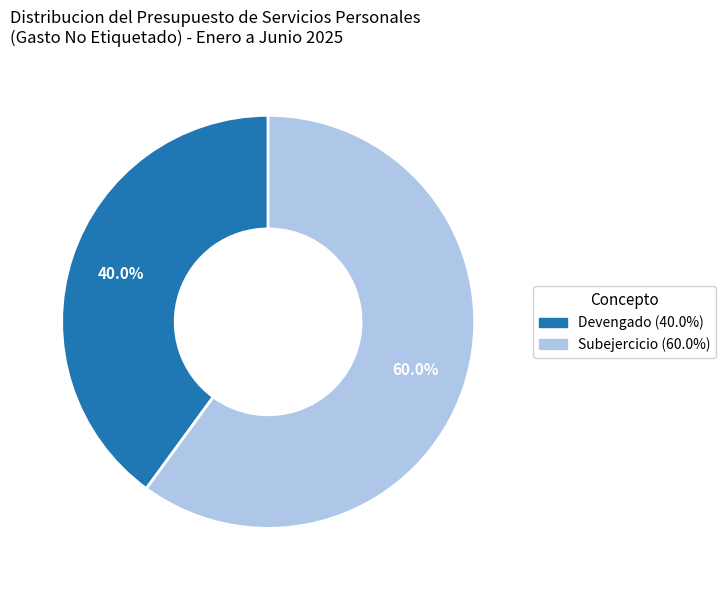

How much of the chart is everything except Devengado?

60.0%